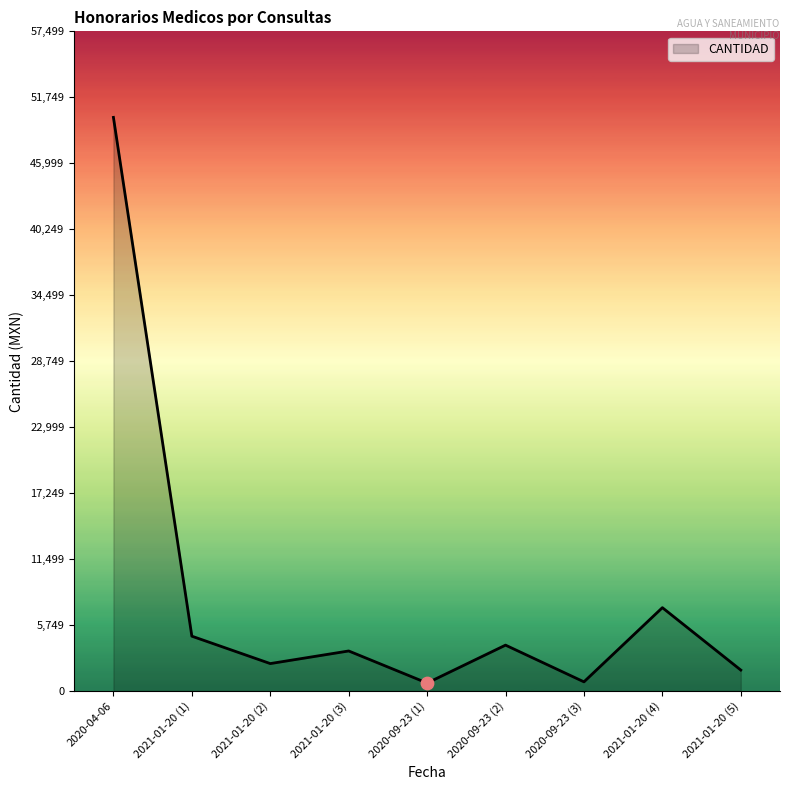

What is the change in value from 2021-01-20 (1) to 2021-01-20 (5)?

-2953.8